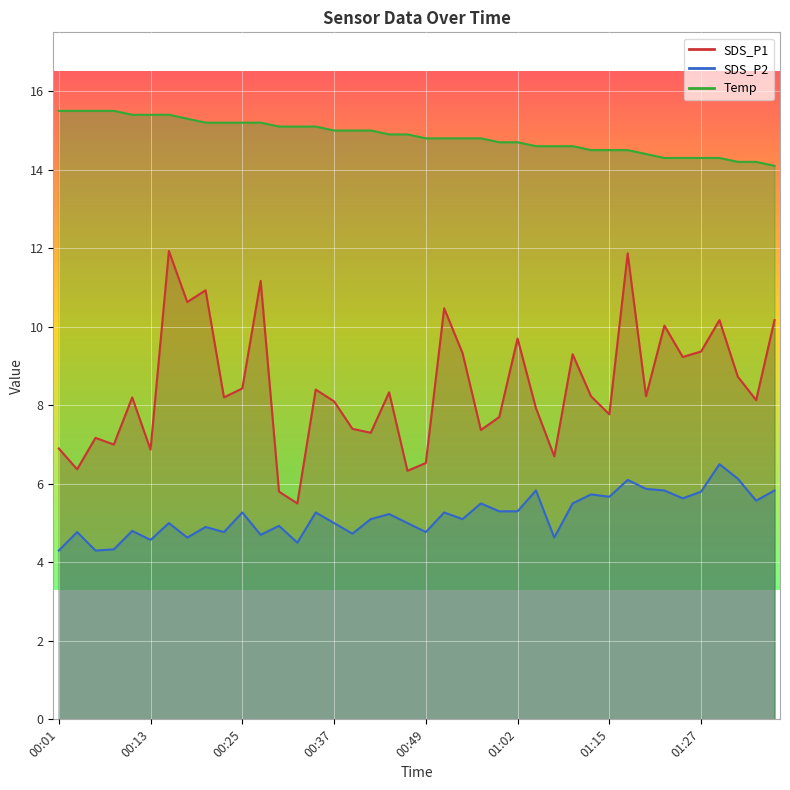

What is the average value of the SDS_P1 series?

8.4